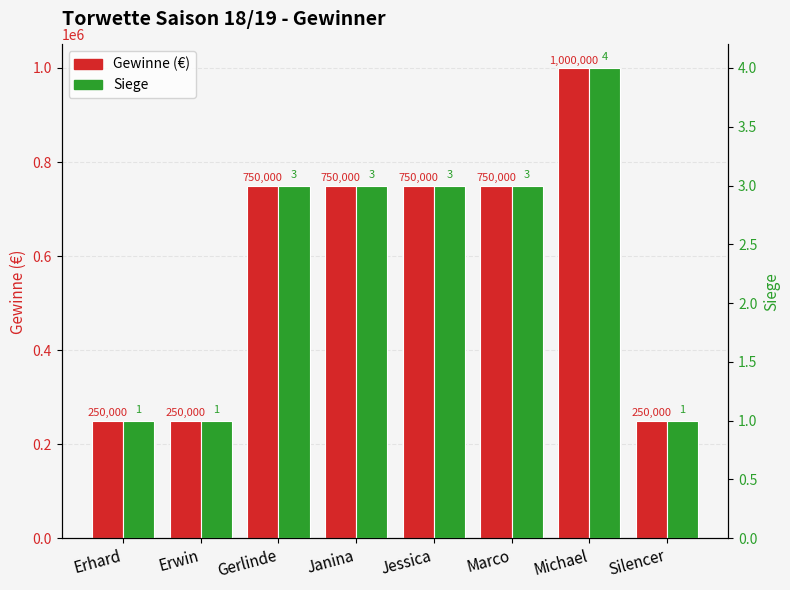

Which category has the lowest value in the Gewinne (€) series?

Erhard